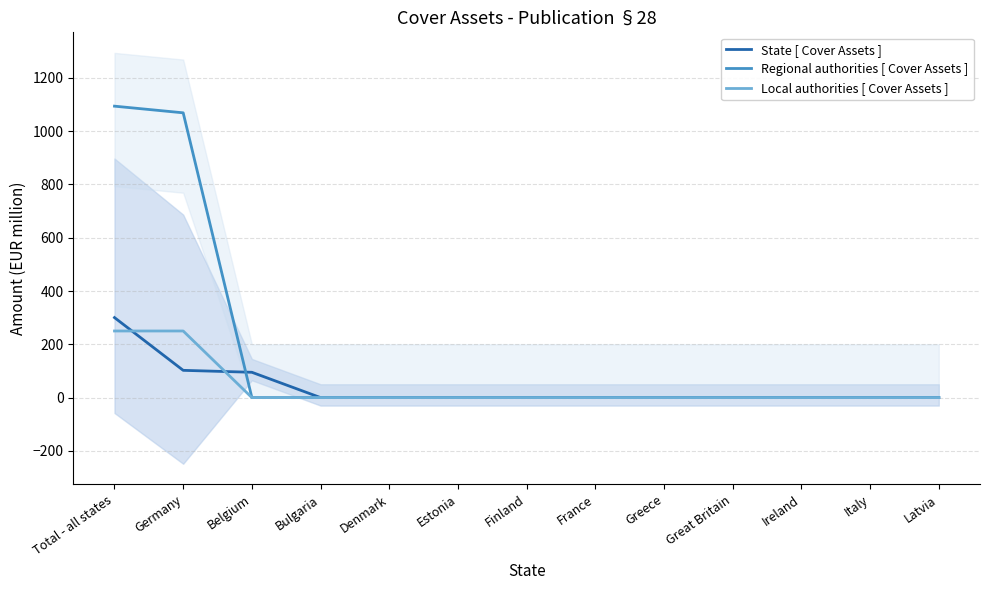

Reading left to right, transcribe all the data shown in this chart.

State [ Cover Assets ]: 300.3	102.3	95.0	0.0	0.0	0.0	0.0	0.0	0.0	0.0	0.0	0.0	0.0
Regional authorities [ Cover Assets ]: 1093.9	1068.9	0.0	0.0	0.0	0.0	0.0	0.0	0.0	0.0	0.0	0.0	0.0
Local authorities [ Cover Assets ]: 250.0	250.0	0.0	0.0	0.0	0.0	0.0	0.0	0.0	0.0	0.0	0.0	0.0